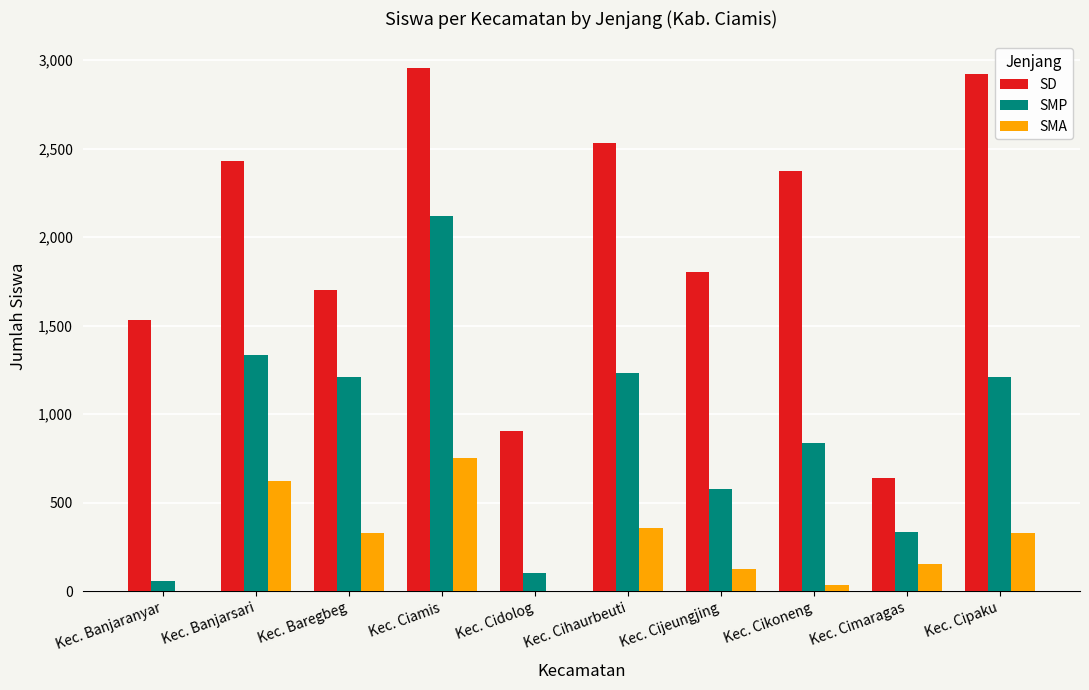

At which category is the sum across all series the highest?

Kec. Ciamis